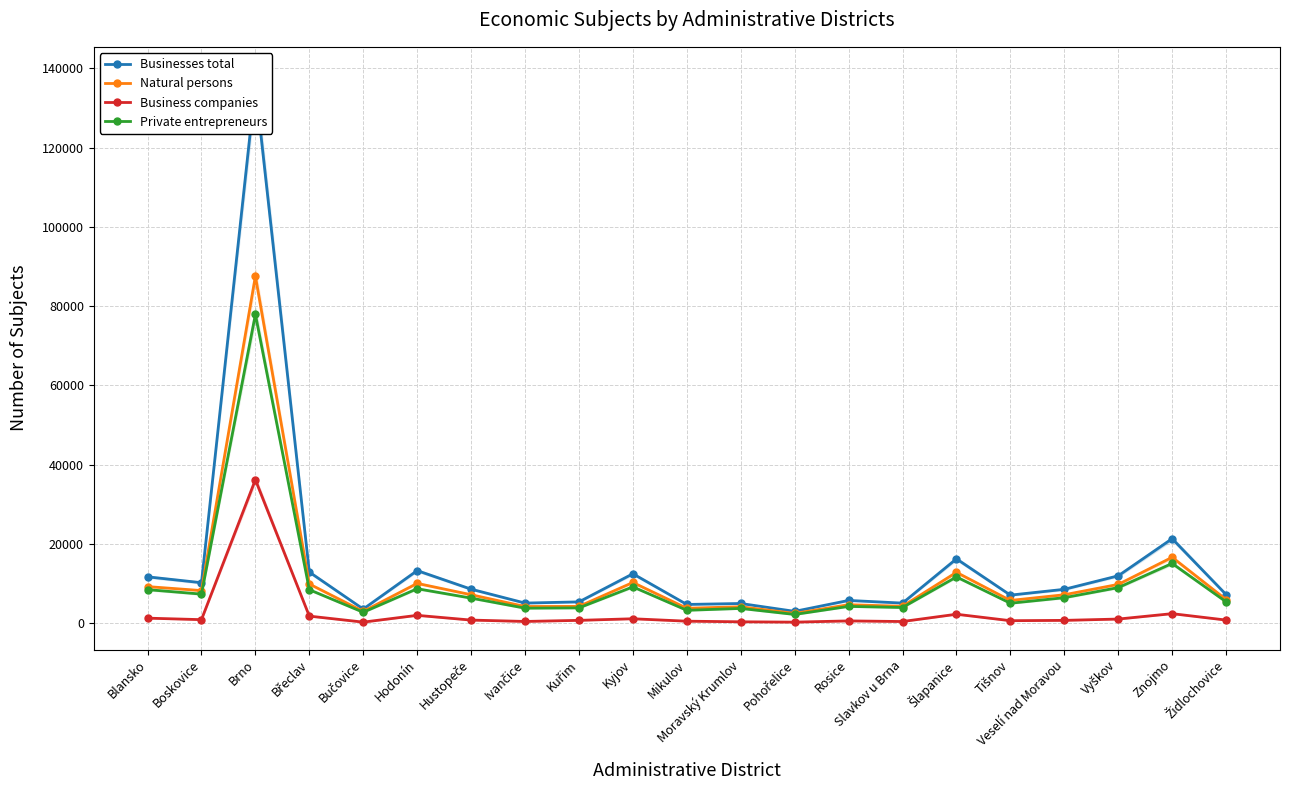

What is the difference between the second highest and second lowest values in the Natural persons series?

13642